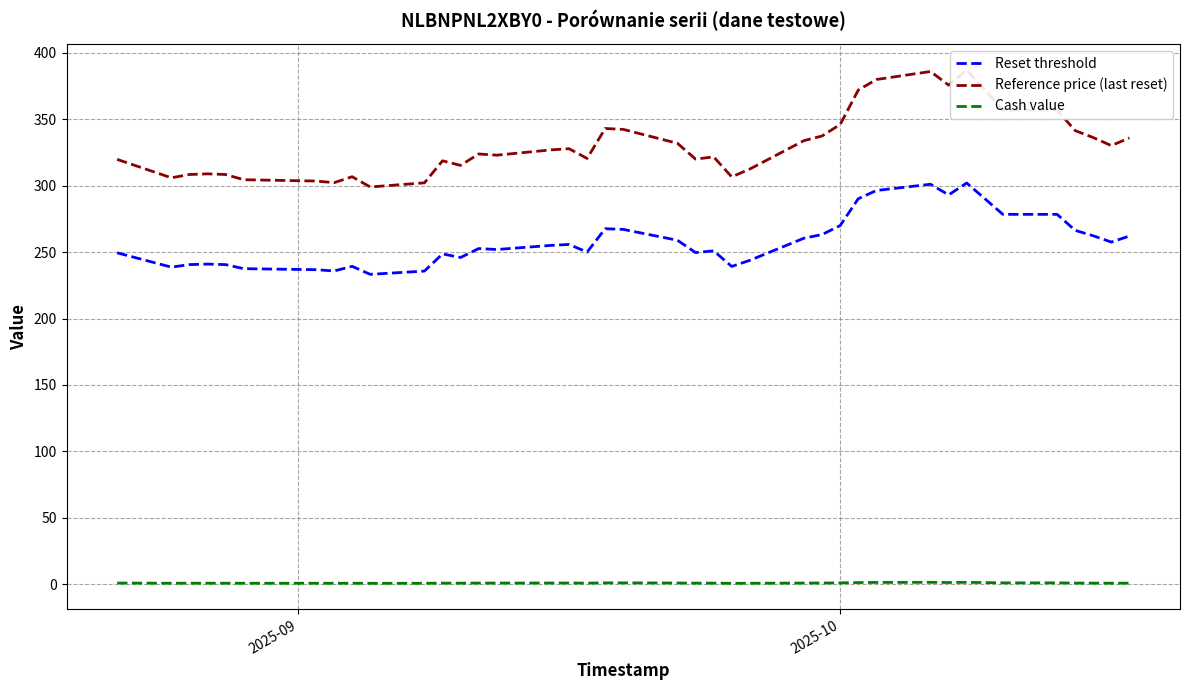

How many data points does each series have?

39